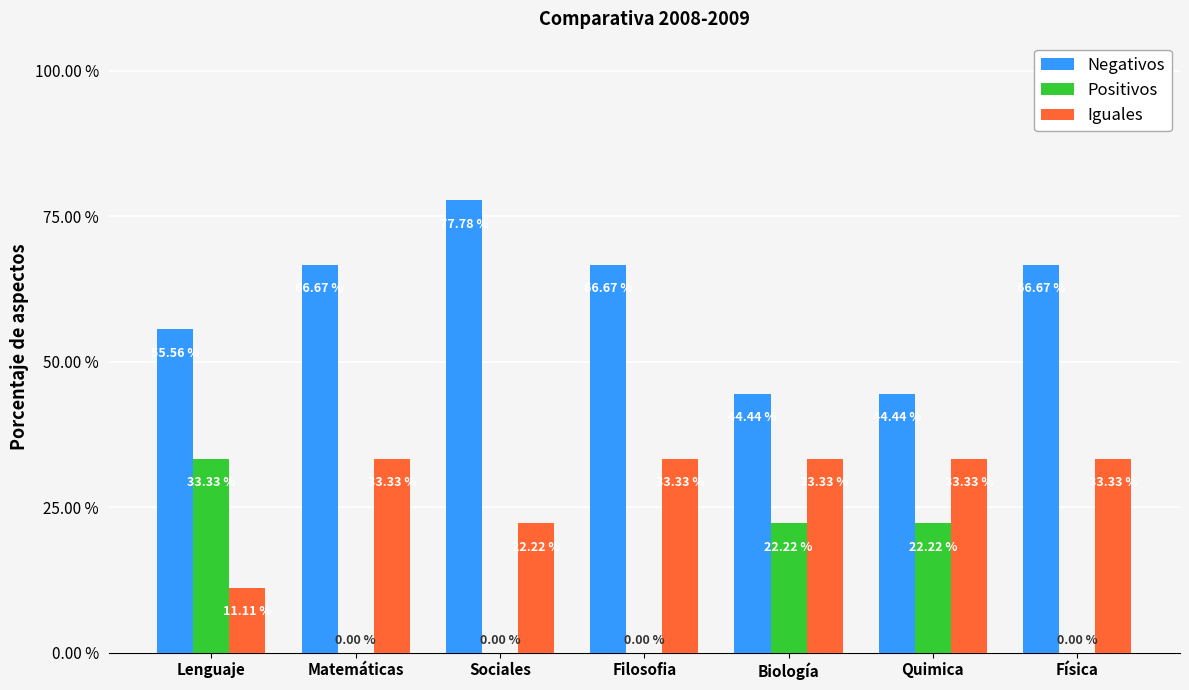

What value does the Positivos series have at Biología?

0.2